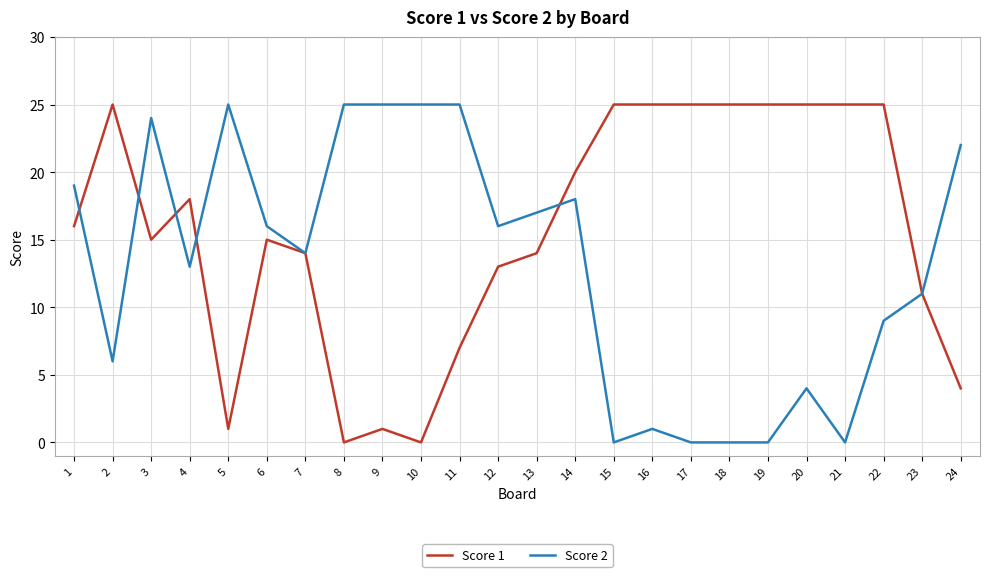

What is the highest value of the Score 1 series?

25